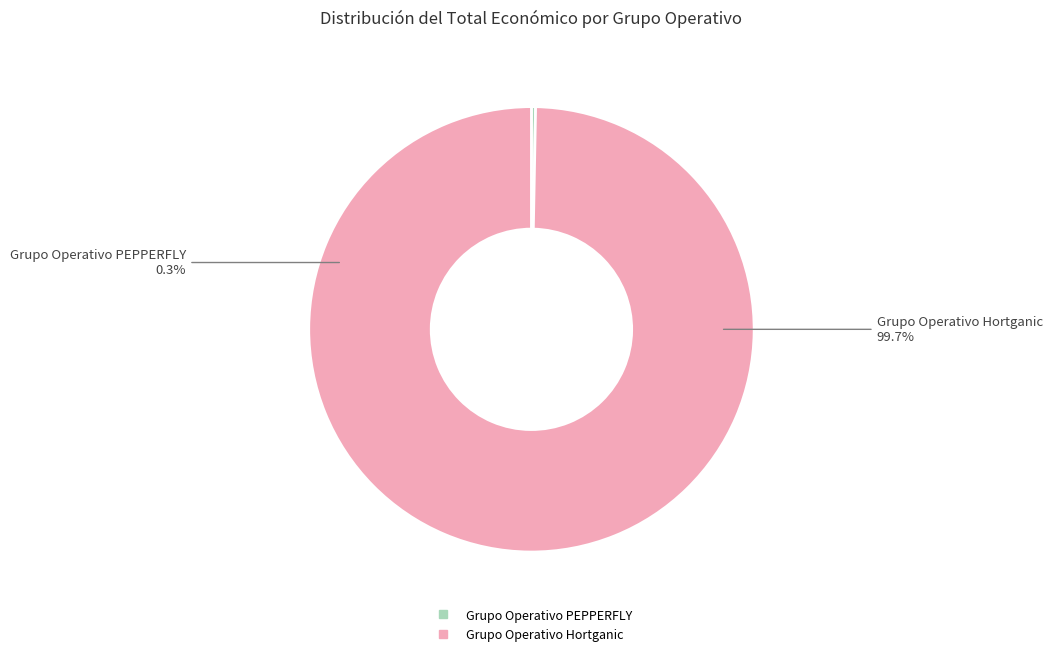

To the nearest percent, what percentage of the pie is Grupo Operativo Hortganic?

100%